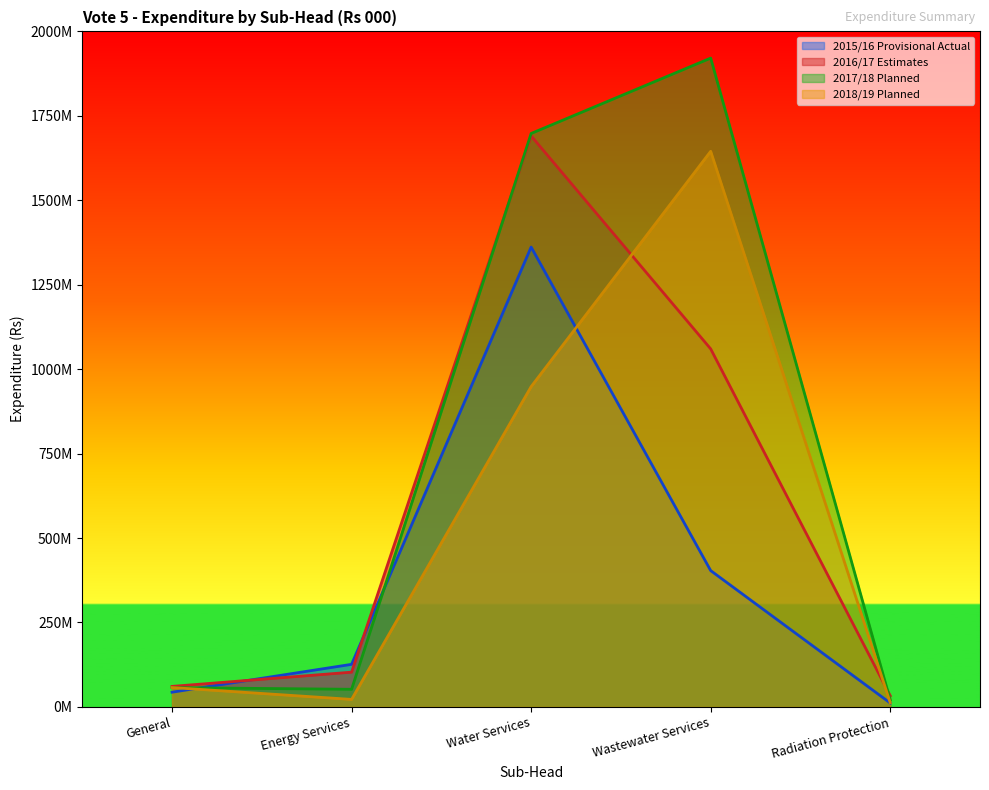

What are all the series names shown in the legend?

2015/16 Provisional Actual, 2016/17 Estimates, 2017/18 Planned, 2018/19 Planned